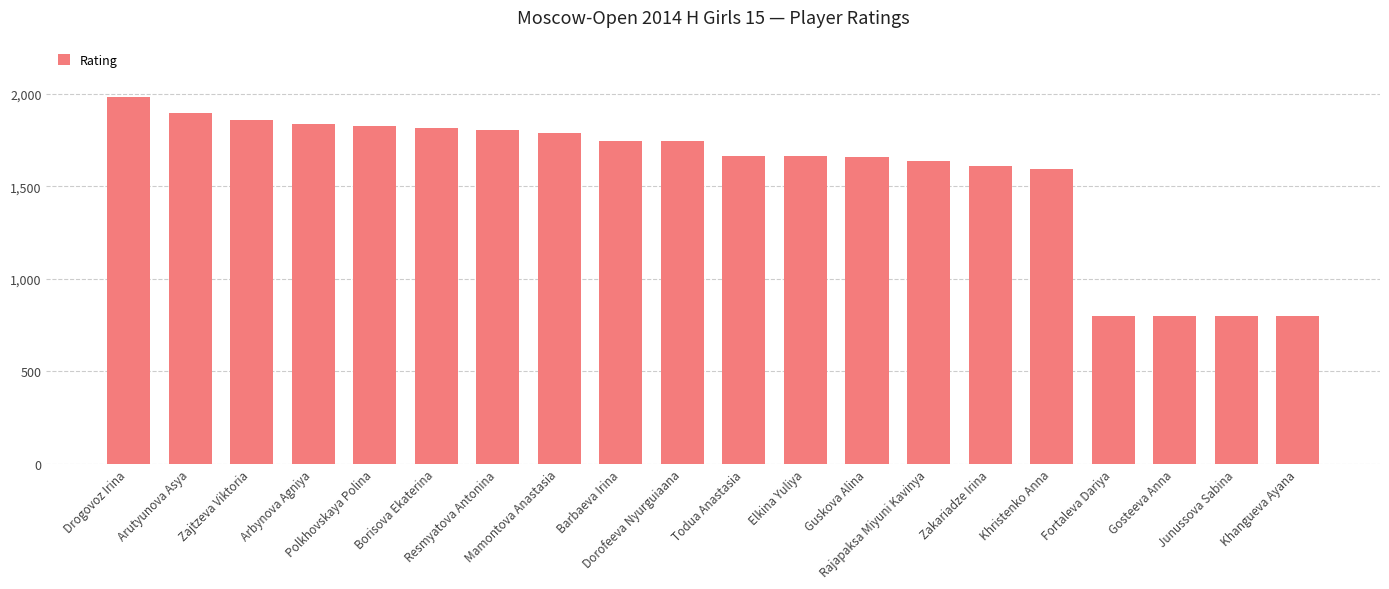

Is it true that the value at Elkina Yuliya is 861?

False